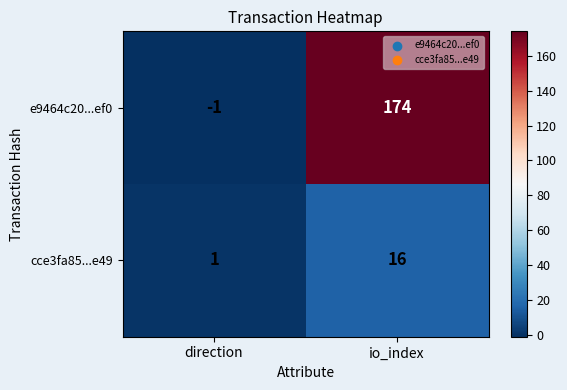

What is the difference between the maximum and minimum values in the e9464c20...ef0 series?

175